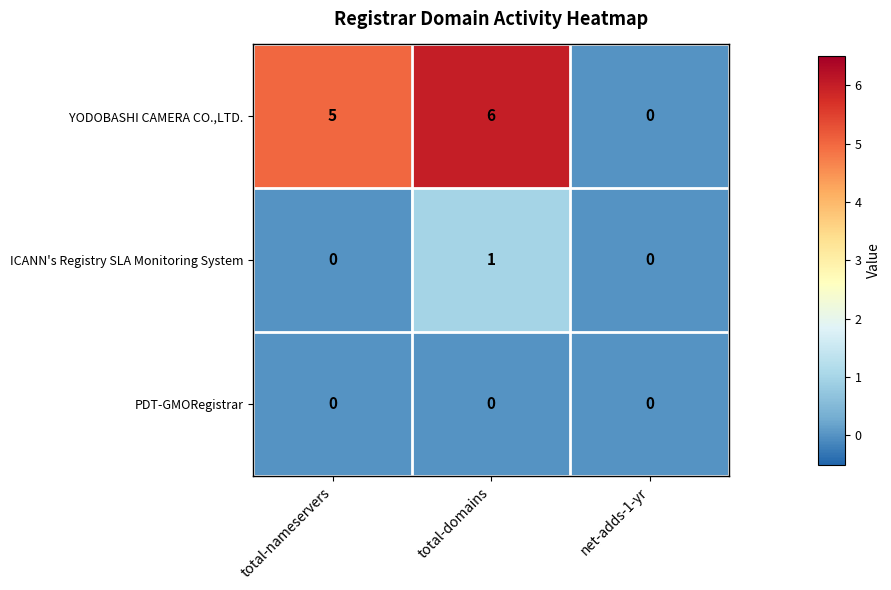

Reading right to left, extract all data points from this chart.

YODOBASHI CAMERA CO.,LTD.: 0	6	5
ICANN's Registry SLA Monitoring System: 0	1	0
PDT-GMORegistrar: 0	0	0